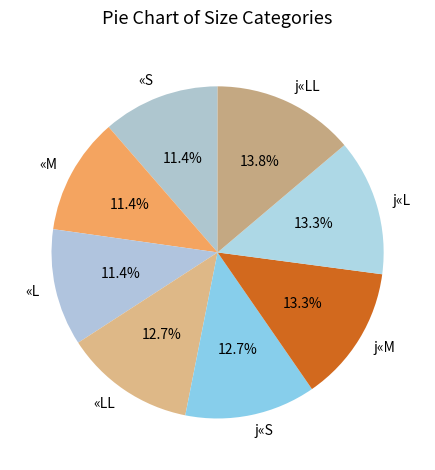

Which category has the biggest portion of the pie?

j«LL